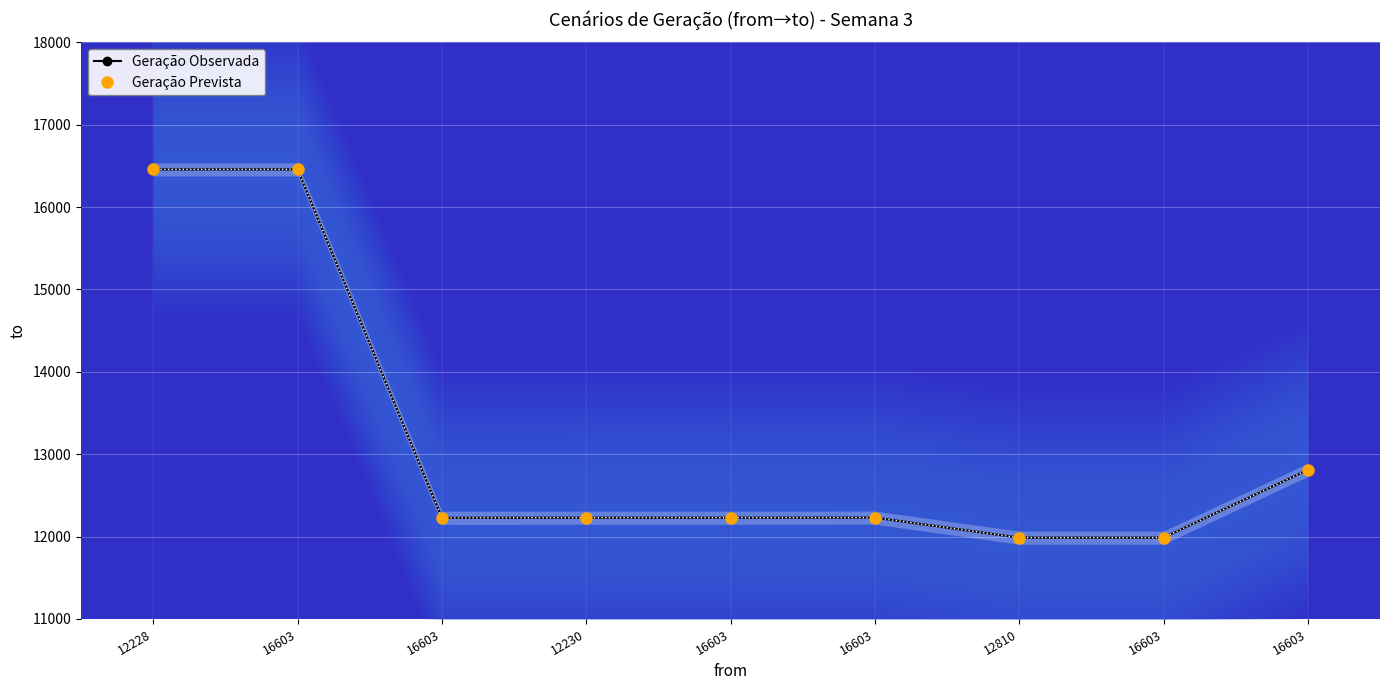

Which category has the highest value in the Geração Prevista series?

12228